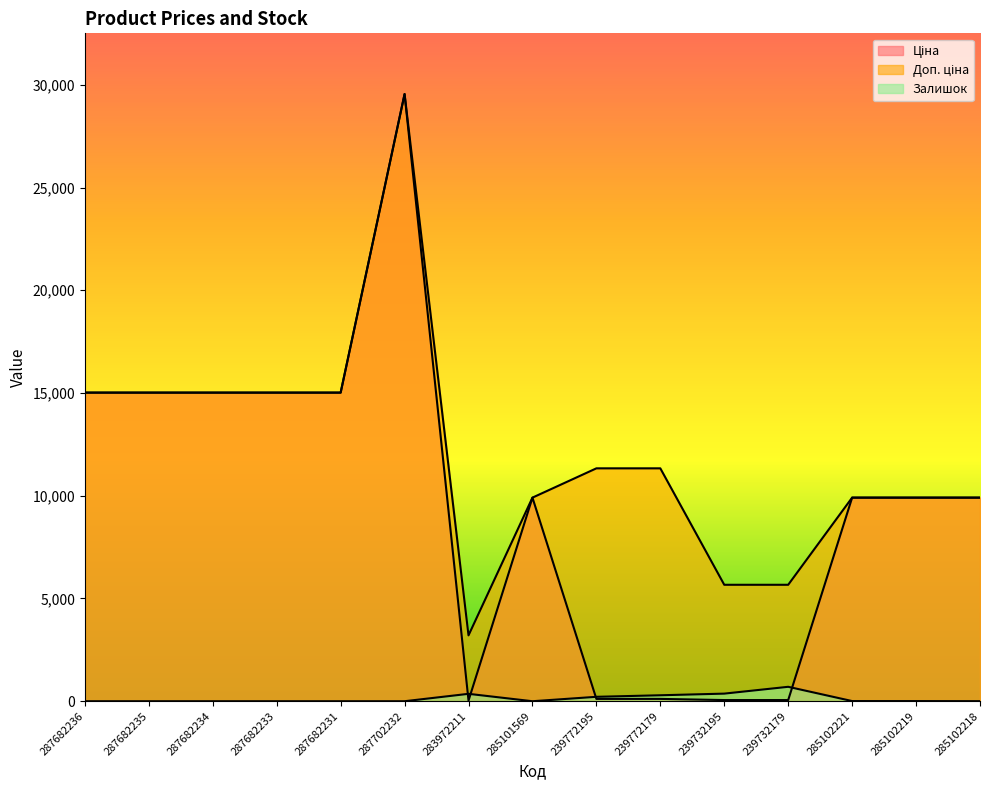

At how many categories does at least one series exceed 6481?

12